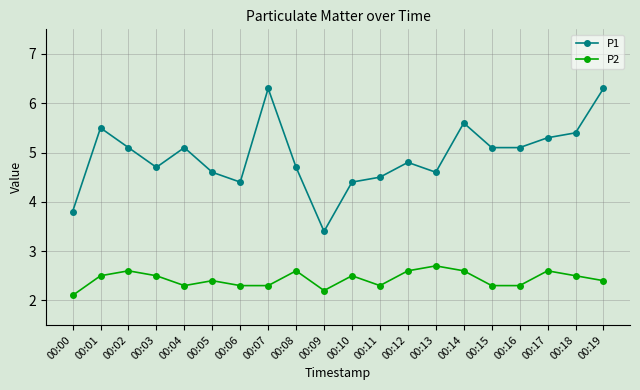

Read the P1 value at 00:09.

3.4